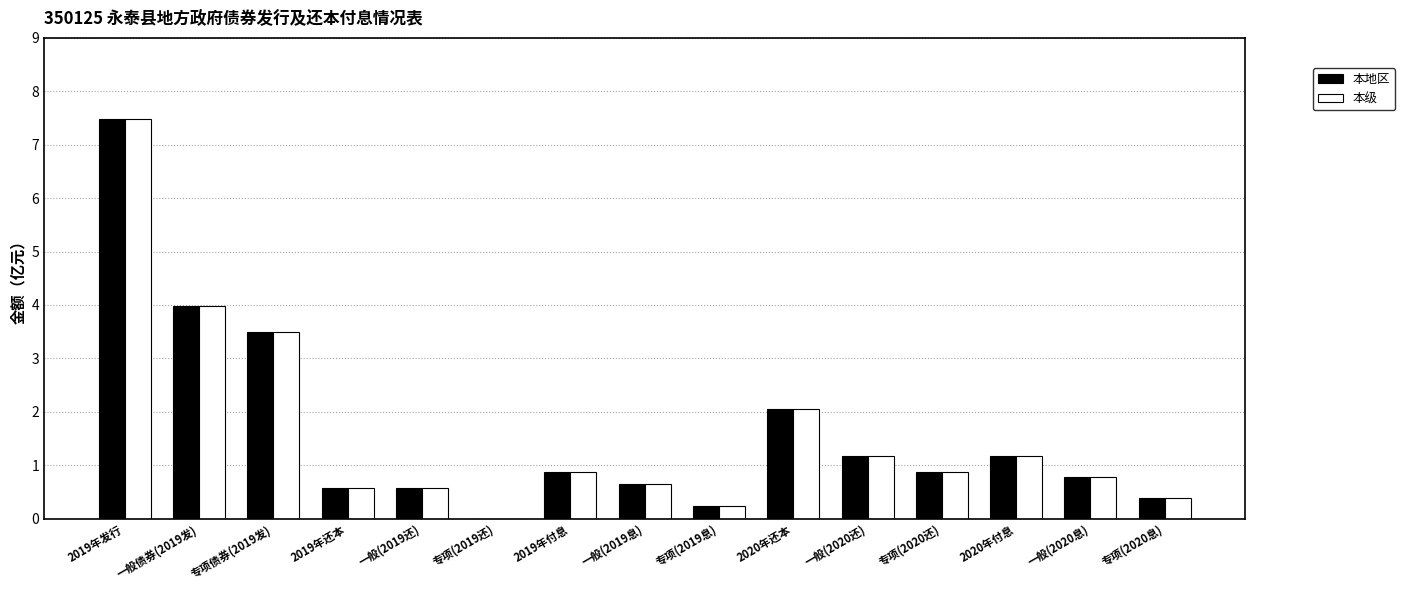

What is the maximum value shown in the chart?

7.5